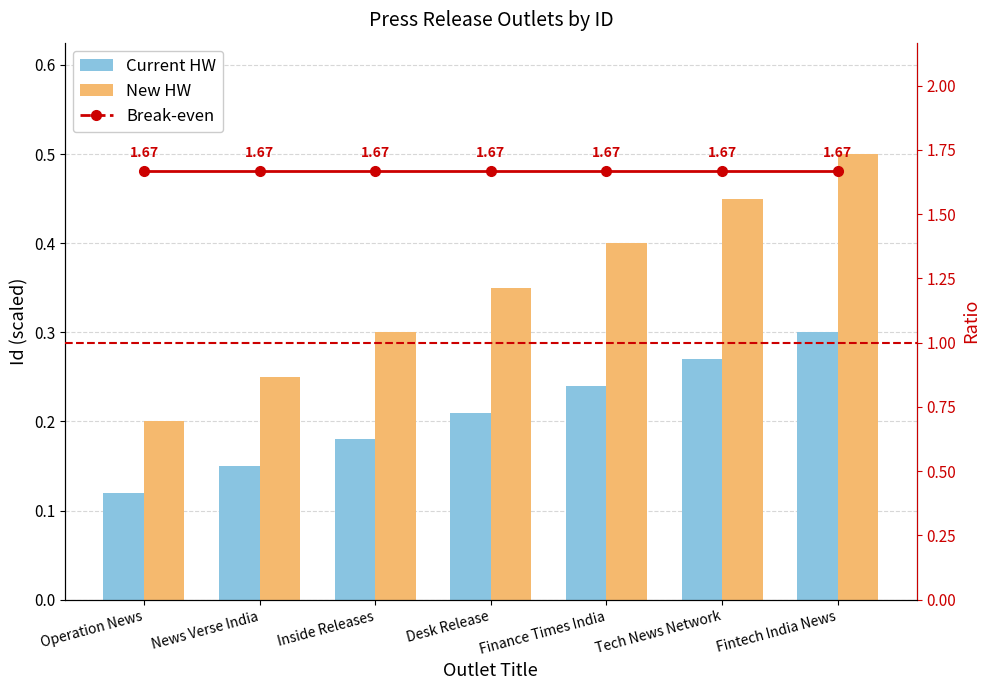

Reading left to right, extract all data points from this chart.

Current HW: Operation News=0.1	News Verse India=0.1	Inside Releases=0.2	Desk Release=0.2	Finance Times India=0.2	Tech News Network=0.3	Fintech India News=0.3
New HW: Operation News=0.2	News Verse India=0.2	Inside Releases=0.3	Desk Release=0.4	Finance Times India=0.4	Tech News Network=0.5	Fintech India News=0.5
Break-even: Operation News=1.7	News Verse India=1.7	Inside Releases=1.7	Desk Release=1.7	Finance Times India=1.7	Tech News Network=1.7	Fintech India News=1.7